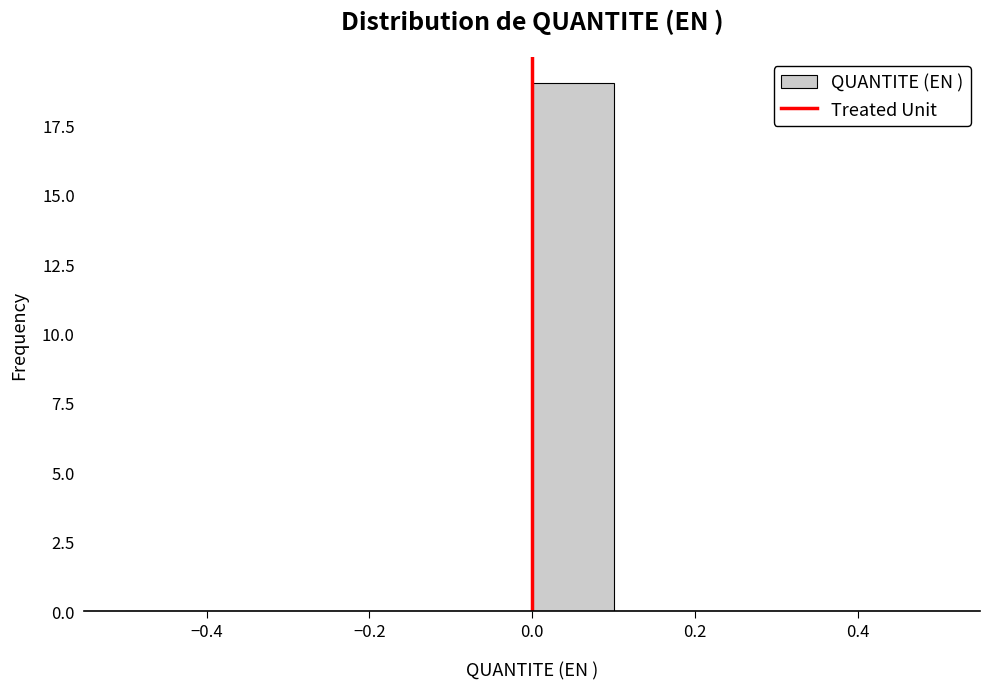

How tall is the bar that spans 0.0 to 0.1 on the x-axis? The values are not printed on the chart, so give them approximately, as read against the axis.

19